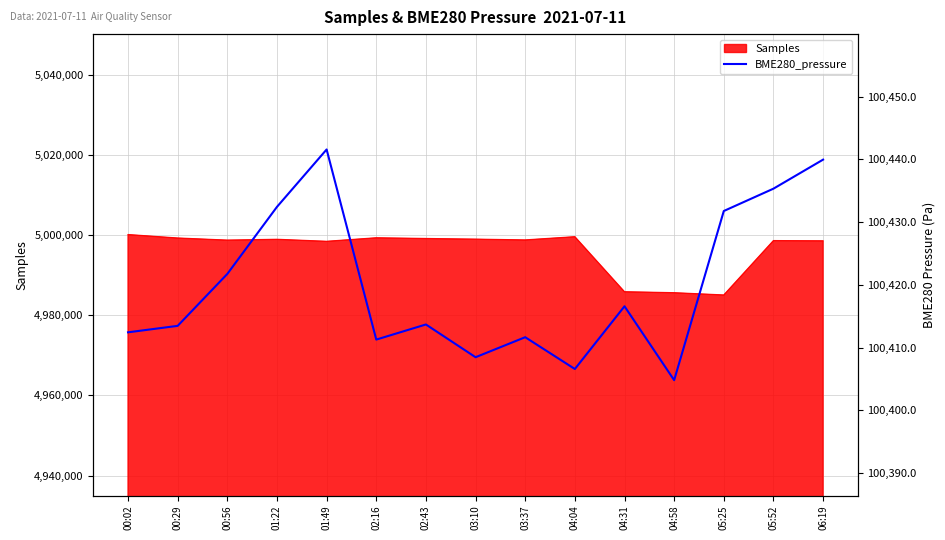

What is the minimum value for Samples?

4985016